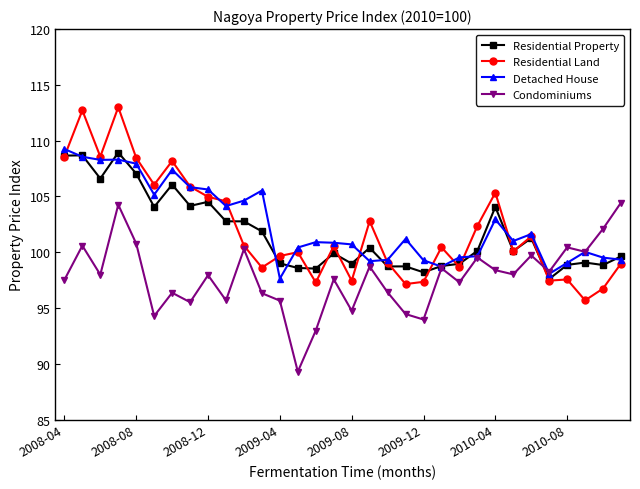

True or false: Condominiums has more than 1 interior local peaks.

True